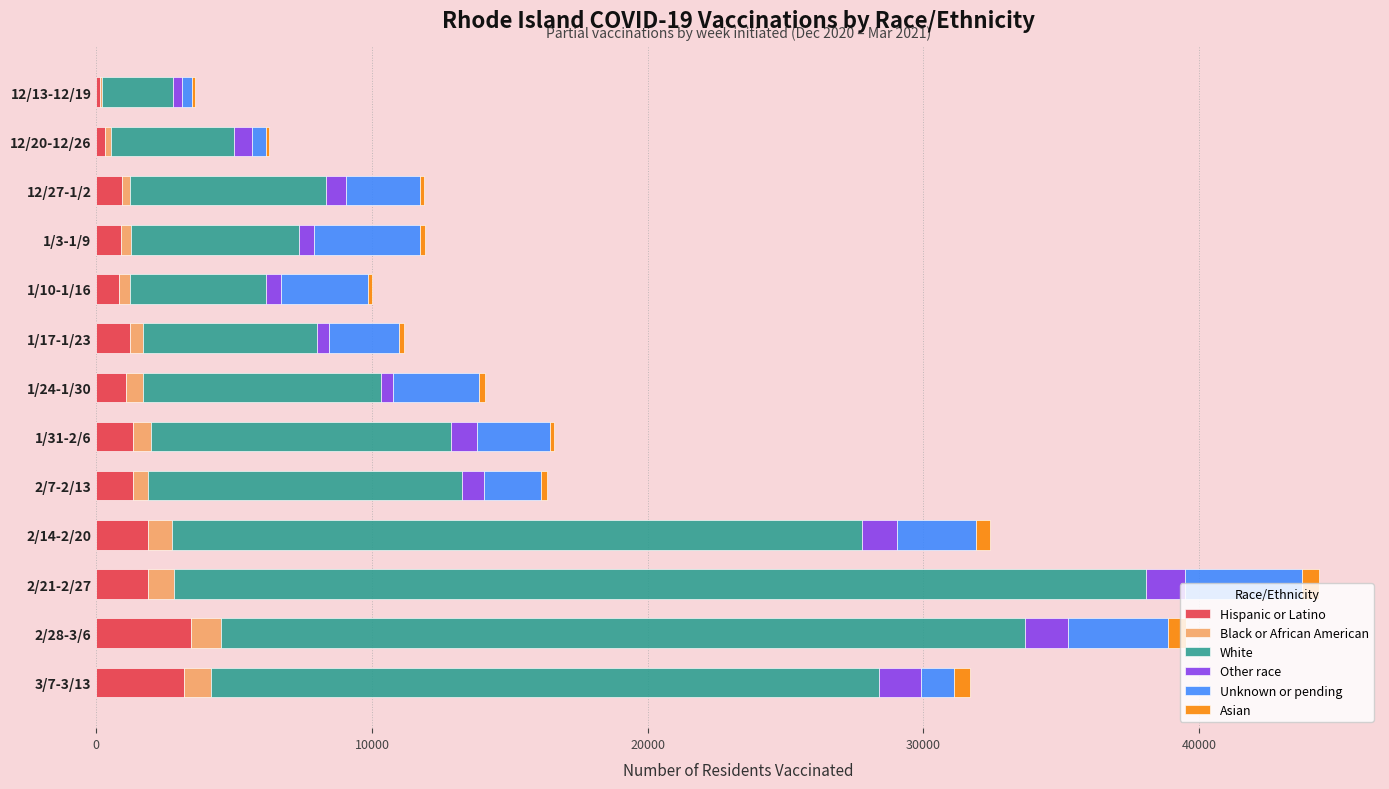

What is the sum of all Hispanic or Latino values?

18375